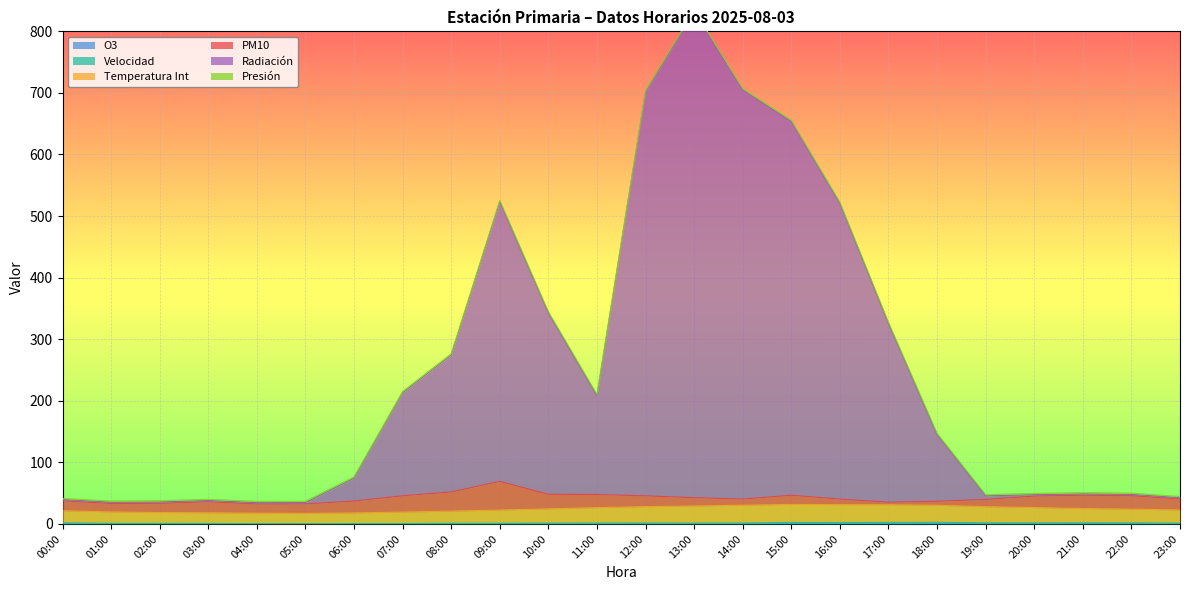

What is the label of the 21st point from the right?

03:00